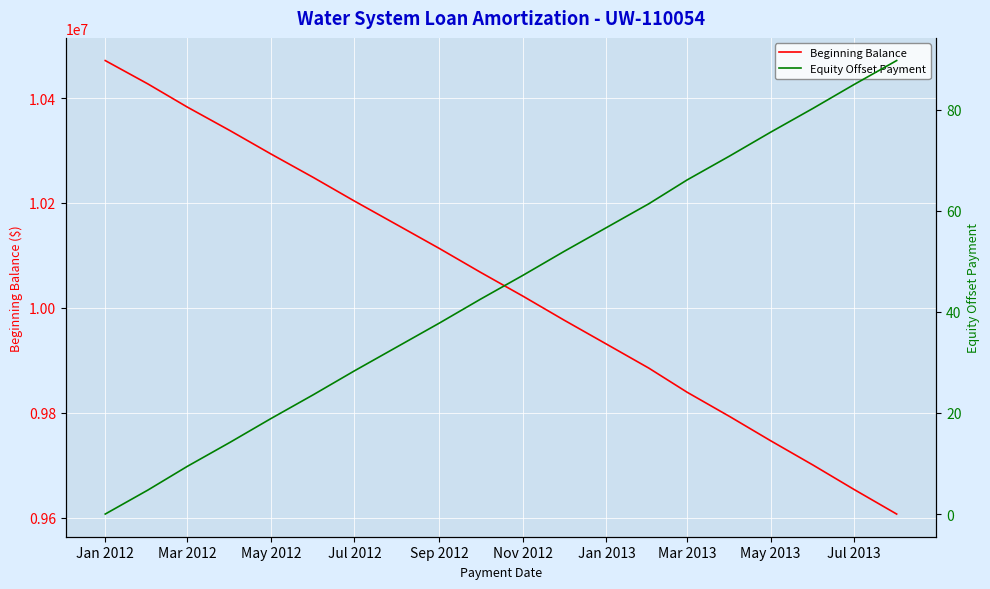

What is the lowest value of the Beginning Balance series?

9606885.9